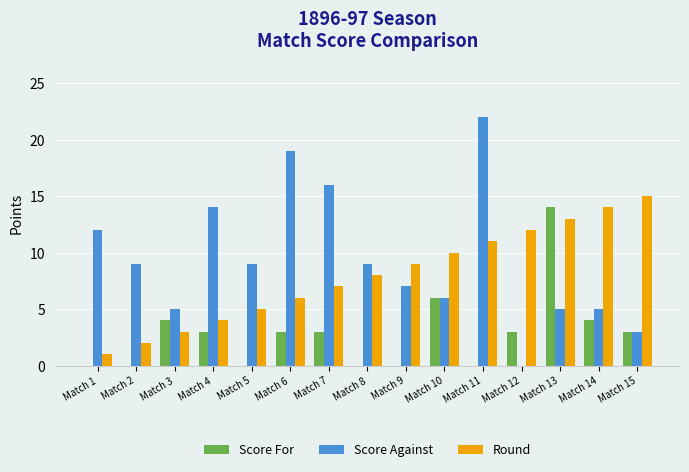

The value of Score For at Match 14 is 4. True or false?

True